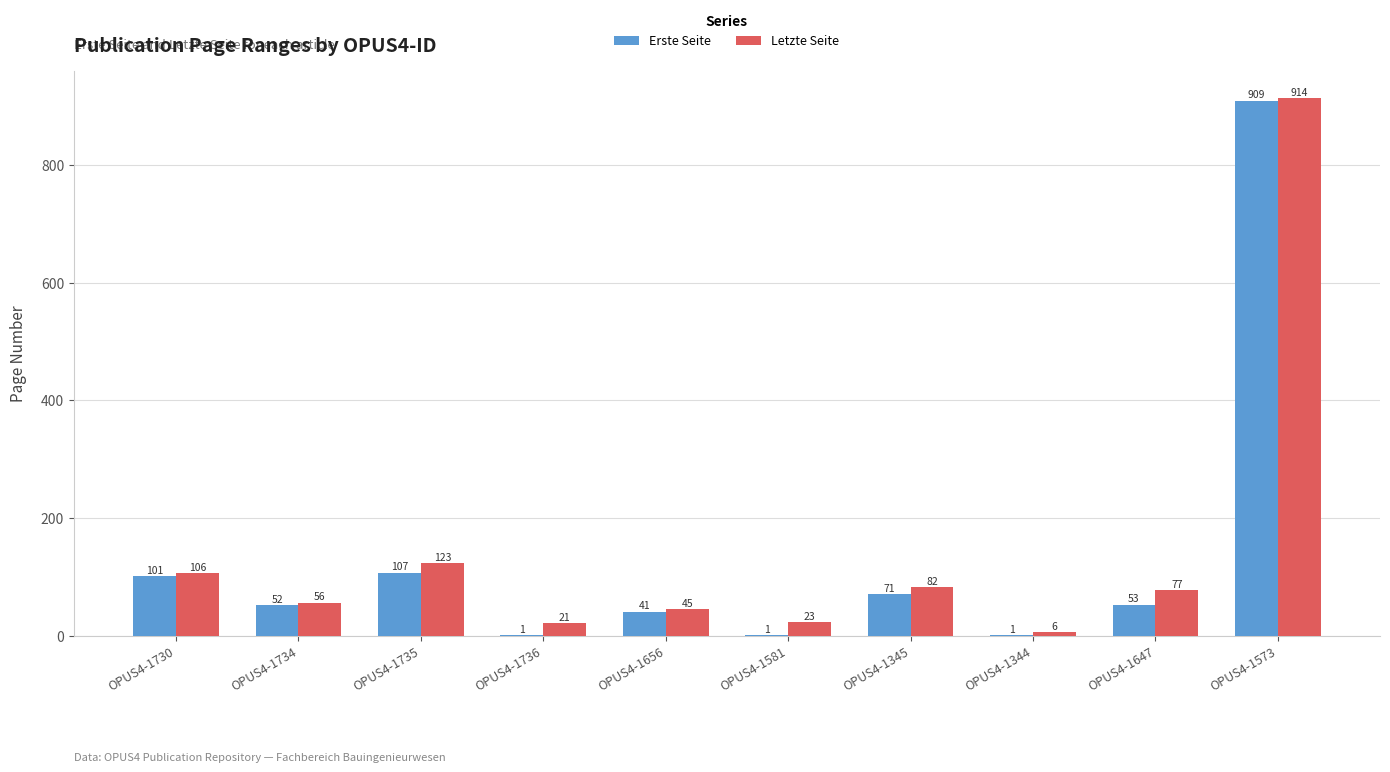

Which category has the highest value in the Erste Seite series?

OPUS4-1573